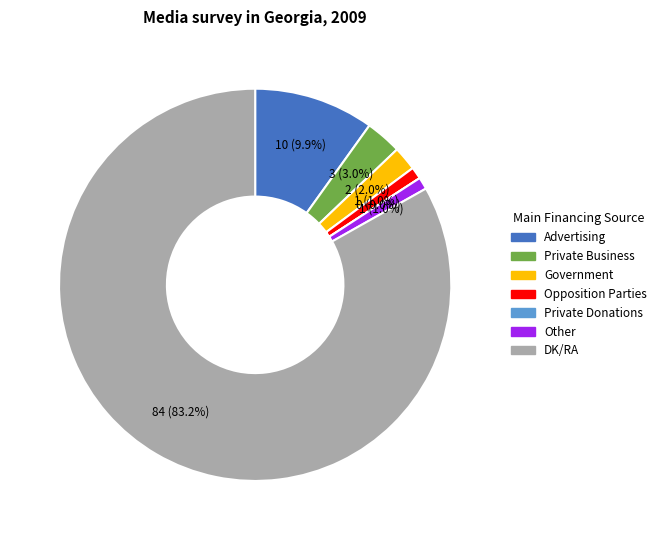

What is the change in value from Opposition Parties to DK/RA?

+83